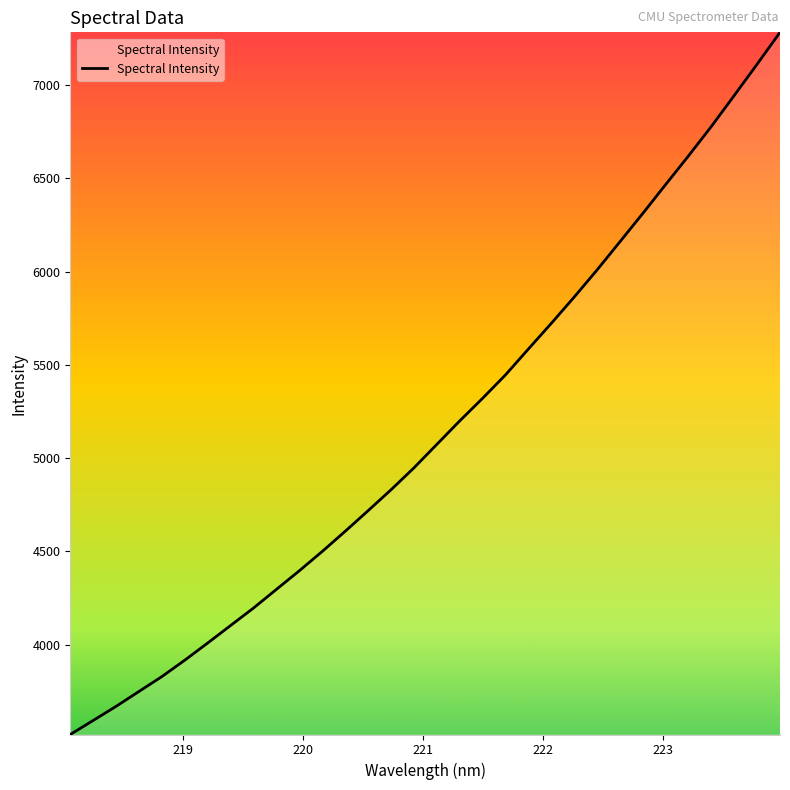

What is the maximum value shown in the chart?

7282.3